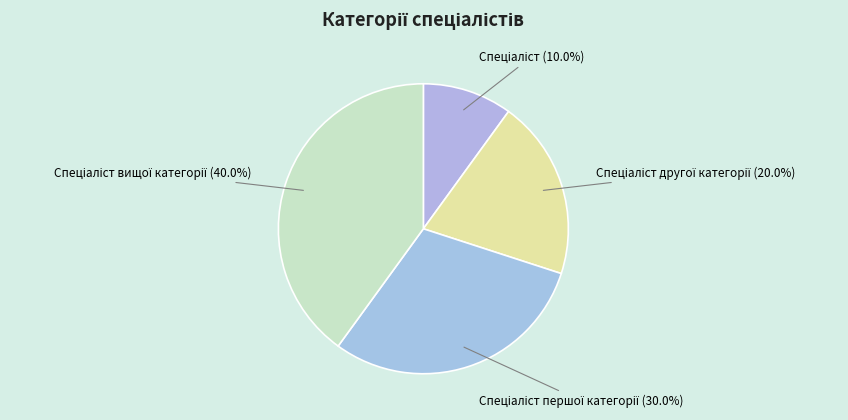

Is there any slice that represents more than half of the pie?

No